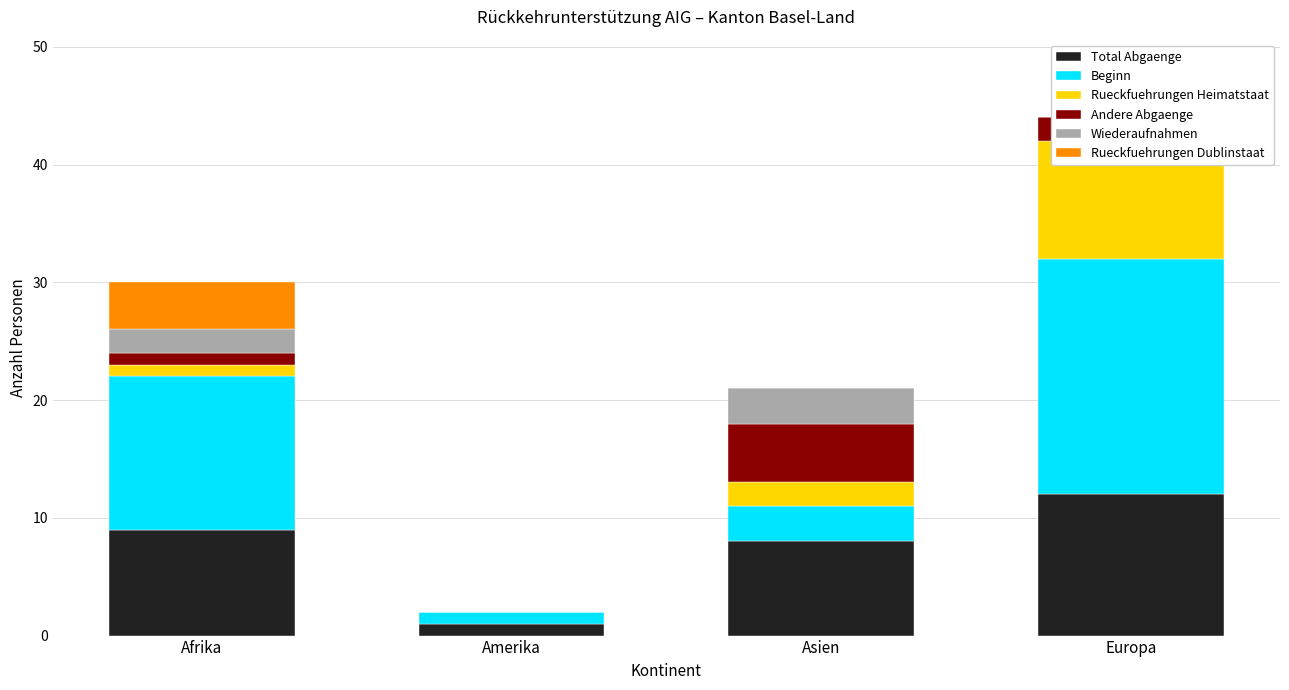

What is the average value of the Rueckfuehrungen Dublinstaat series?

1